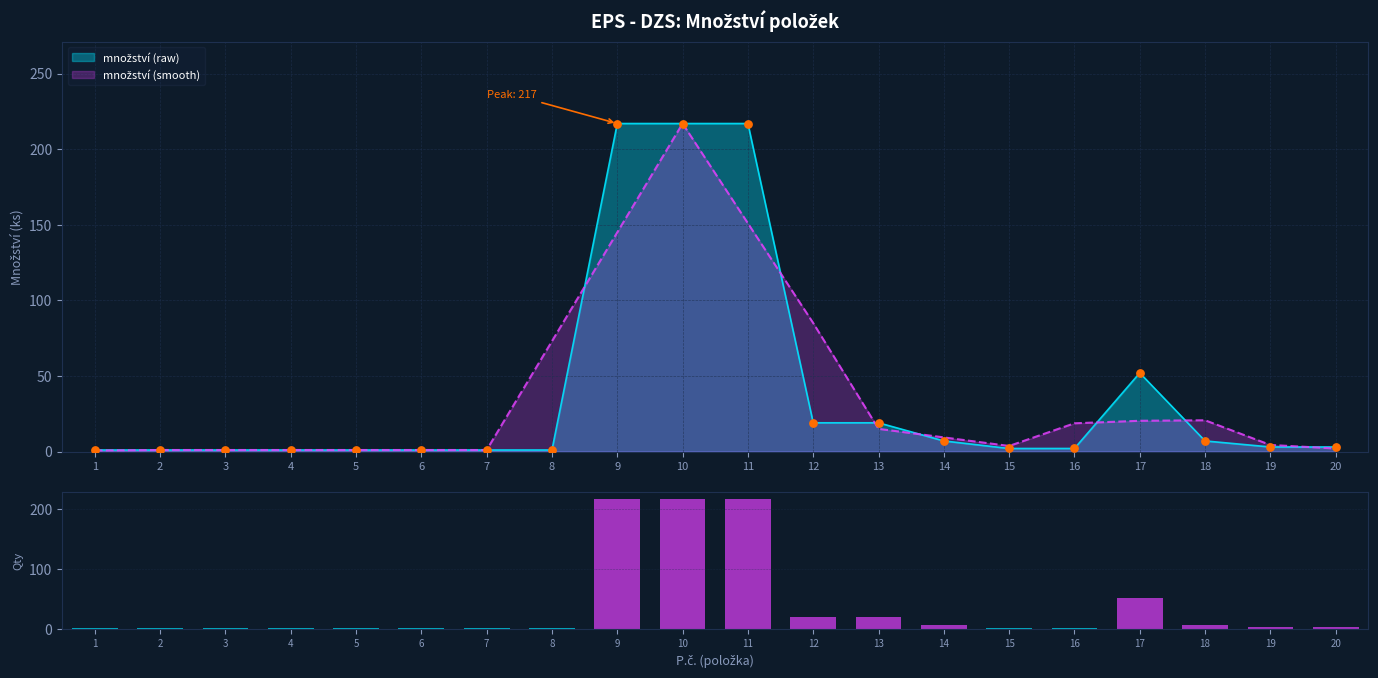

Approximately how many times larger is the value at 9 compared to 1?

217.0